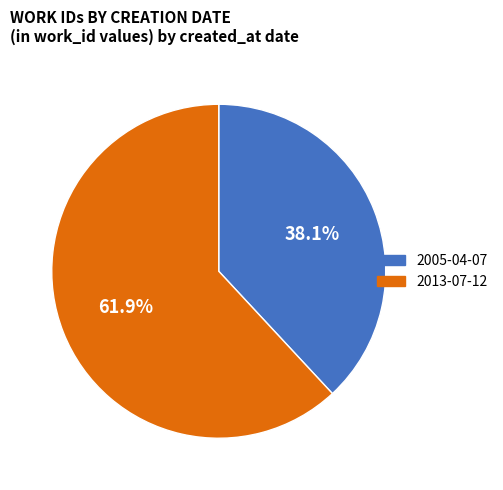

What percentage do 2005-04-07 and 2013-07-12 together represent?

100.0%